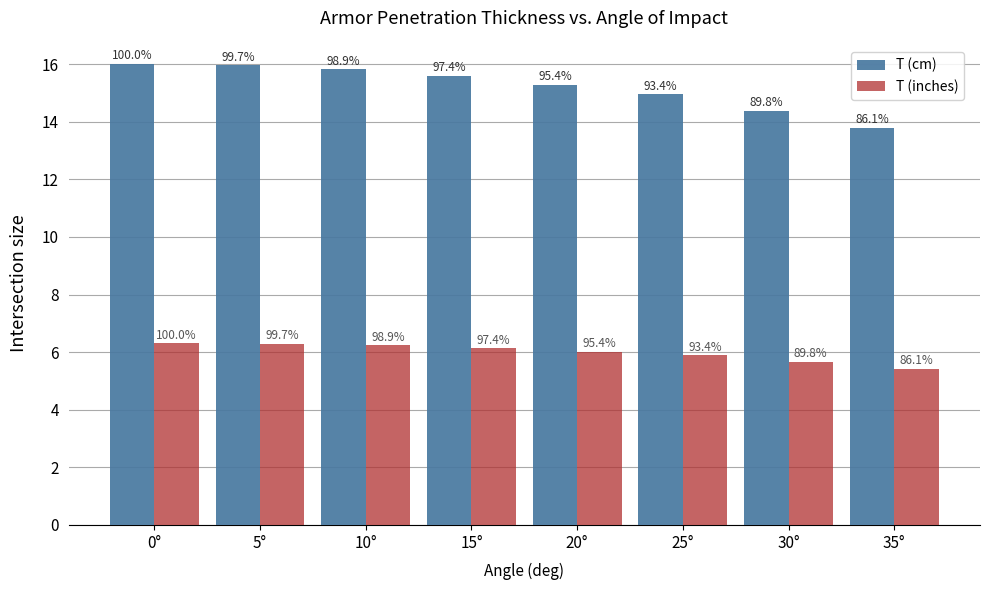

How many bars are there in total?

16